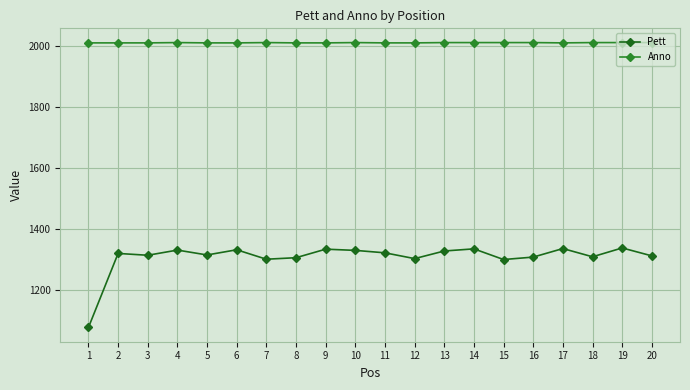

How many lines are shown in the chart?

2